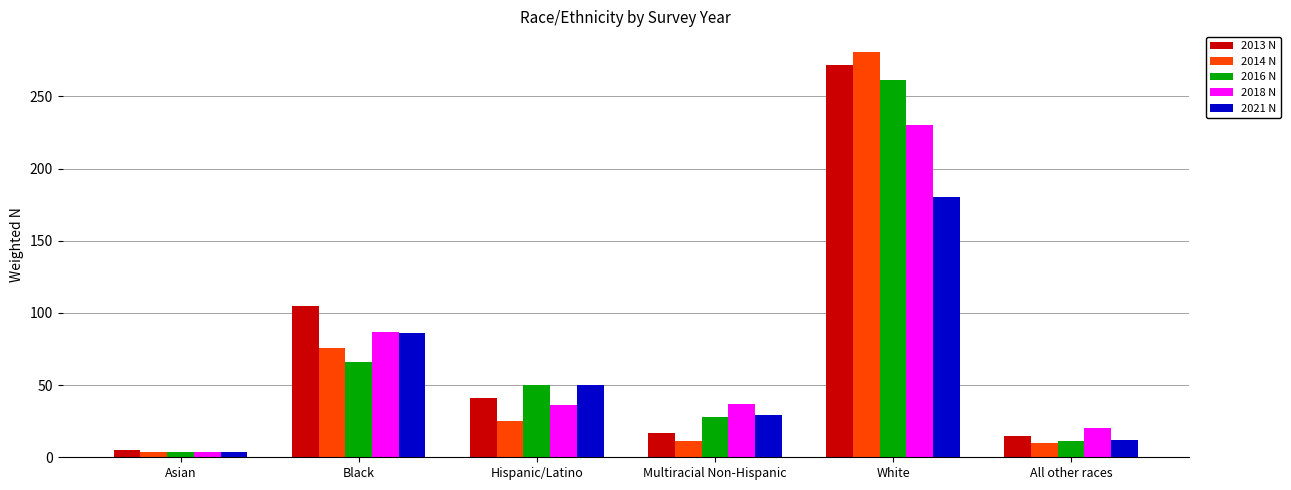

What is the label of the 4th bar from the left?

Multiracial Non-Hispanic